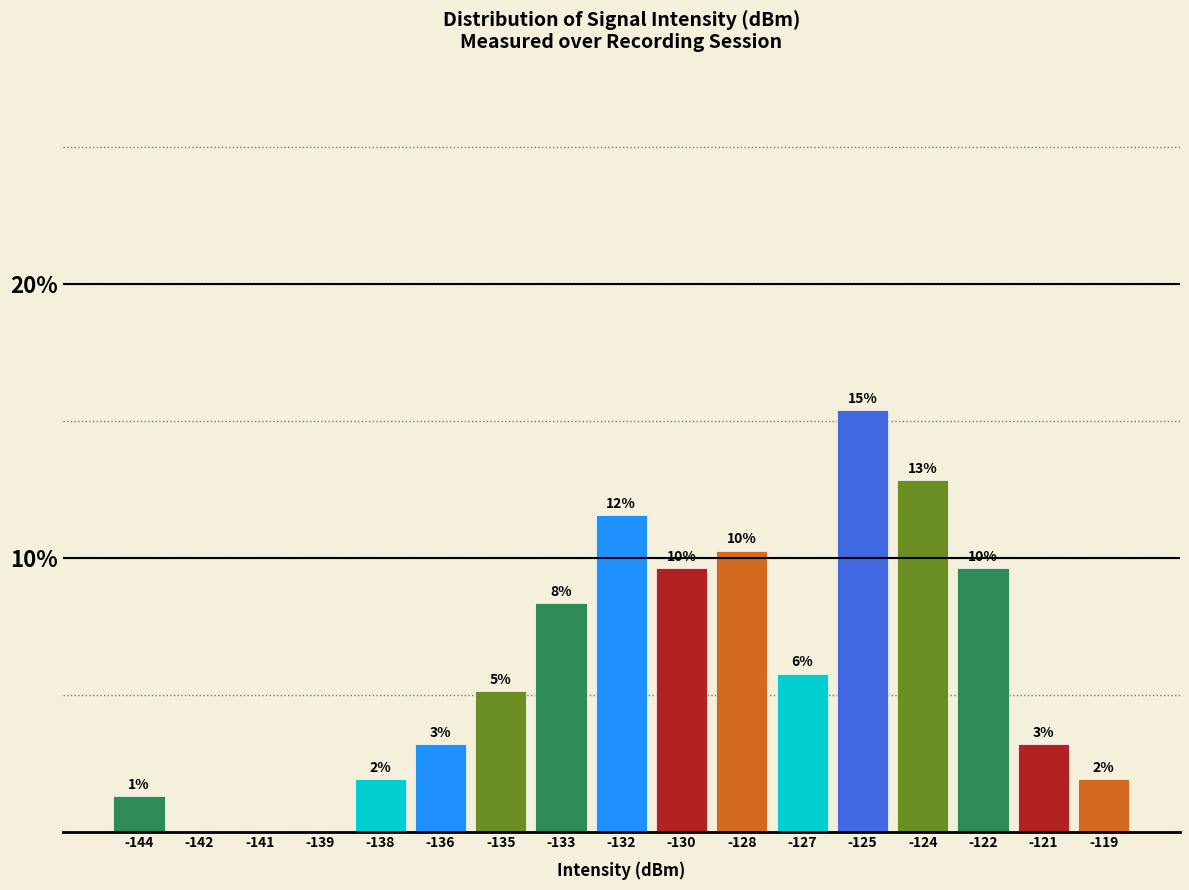

Are the bars horizontal?

No